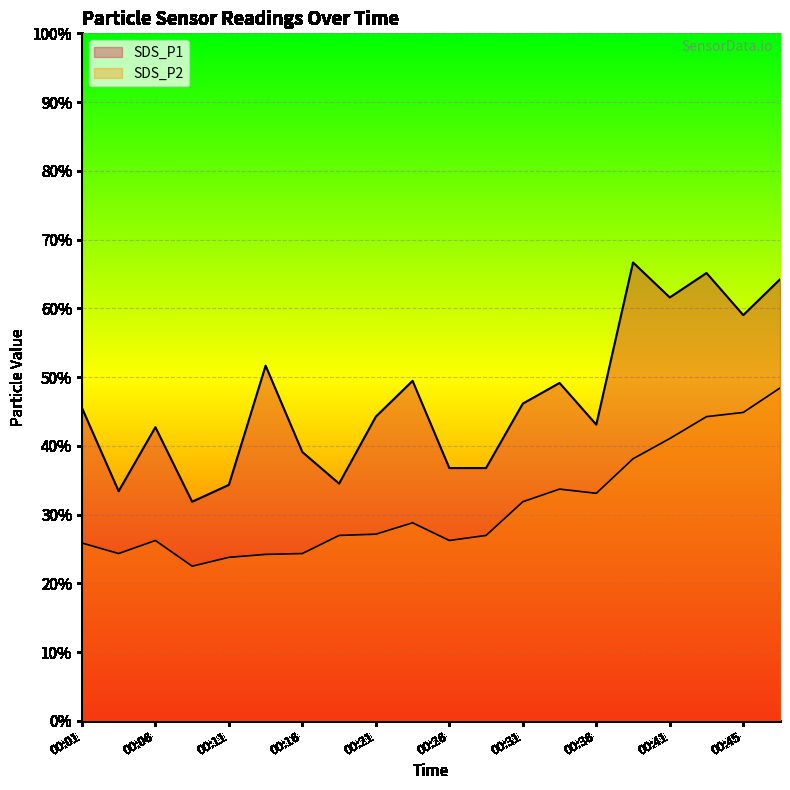

Does the chart display data point markers on the line(s)?

No